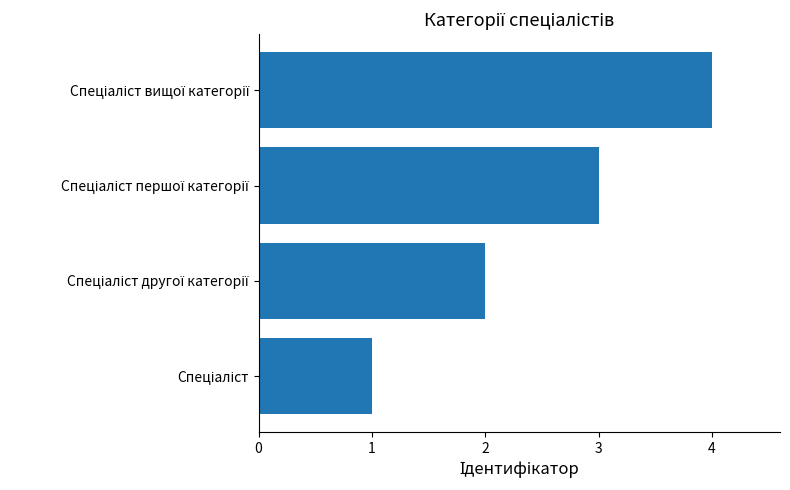

How many series are shown in this chart?

1